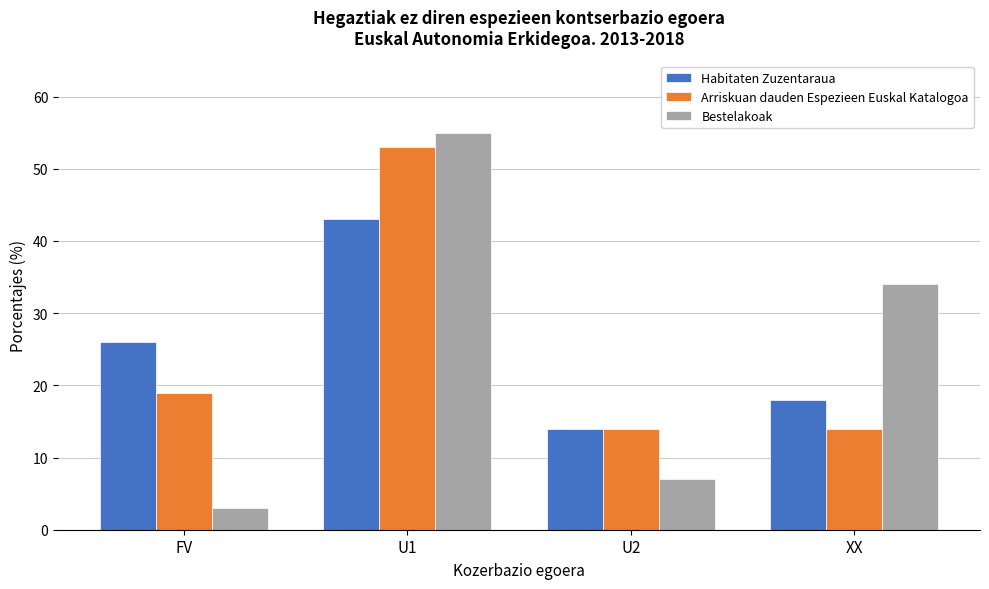

Reading left to right, list all the values displayed in this chart.

Habitaten Zuzentaraua: FV=26	U1=43	U2=14	XX=18
Arriskuan dauden Espezieen Euskal Katalogoa: FV=19	U1=53	U2=14	XX=14
Bestelakoak: FV=3	U1=55	U2=7	XX=34